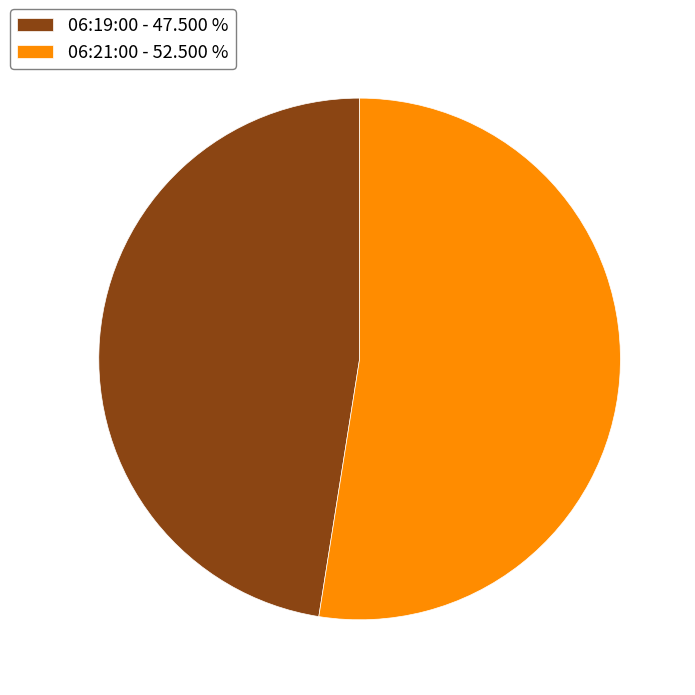

Is the sum of 06:19:00 - 47.500 % and 06:21:00 - 52.500 % greater than half?

Yes